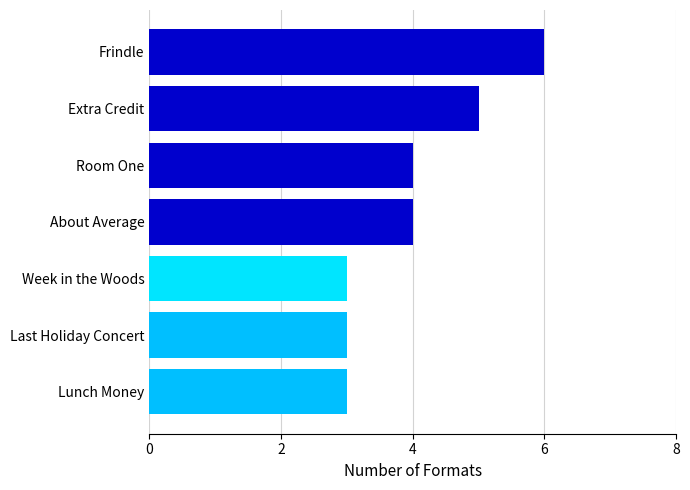

What is the average value?

4